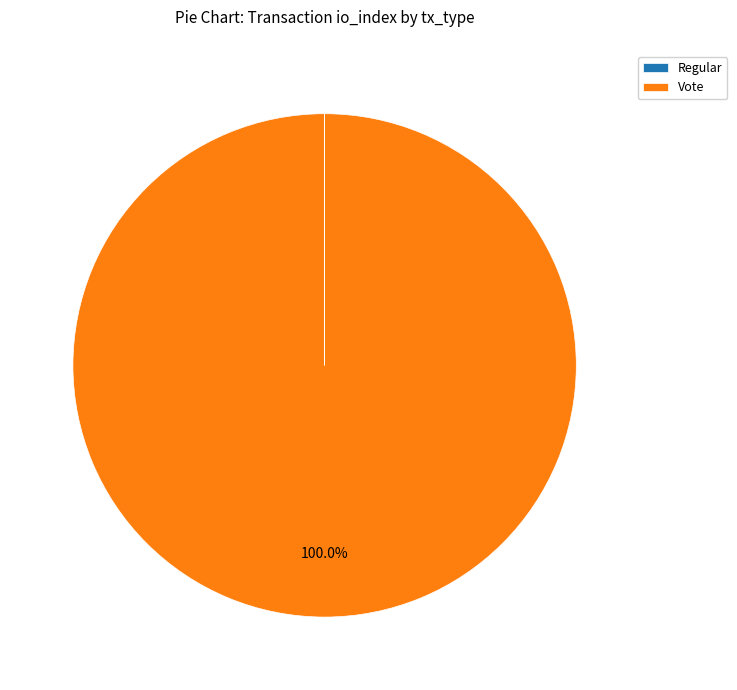

Which slice is the largest?

Vote